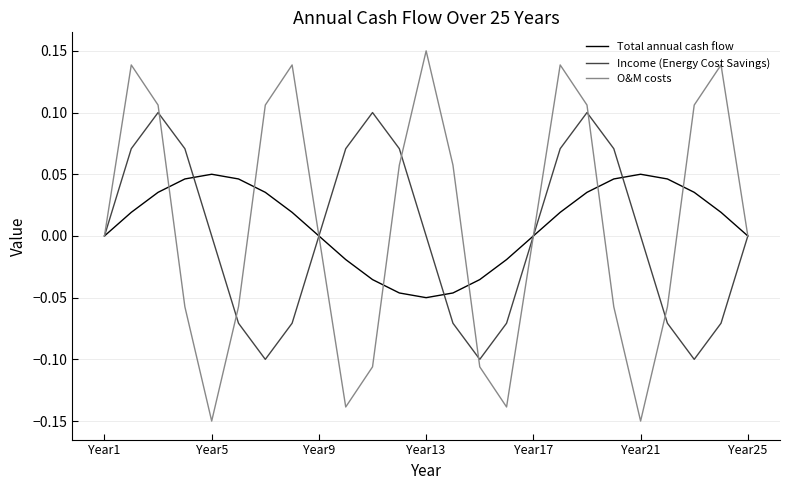

Rank the series by their maximum value, from highest to lowest.

O&M costs, Income (Energy Cost Savings), Total annual cash flow